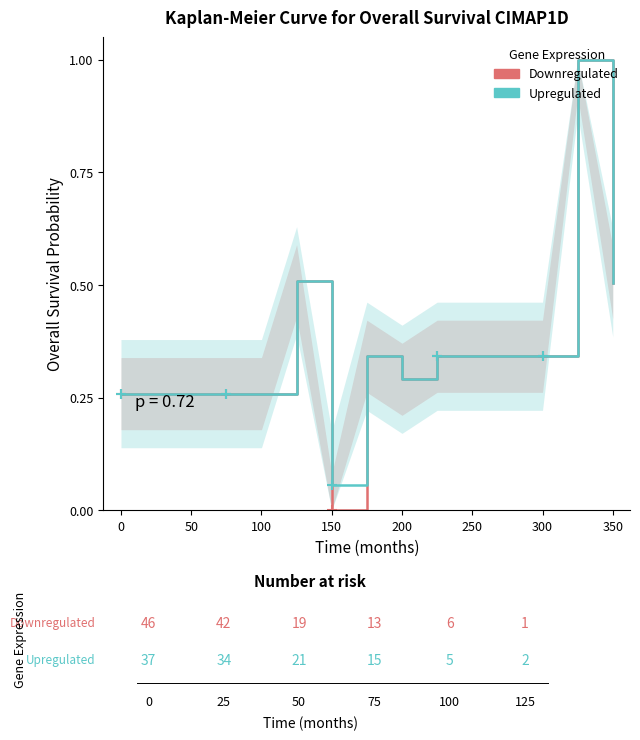

Is it true that Доп. ціна equals 0.4 at 13?

False